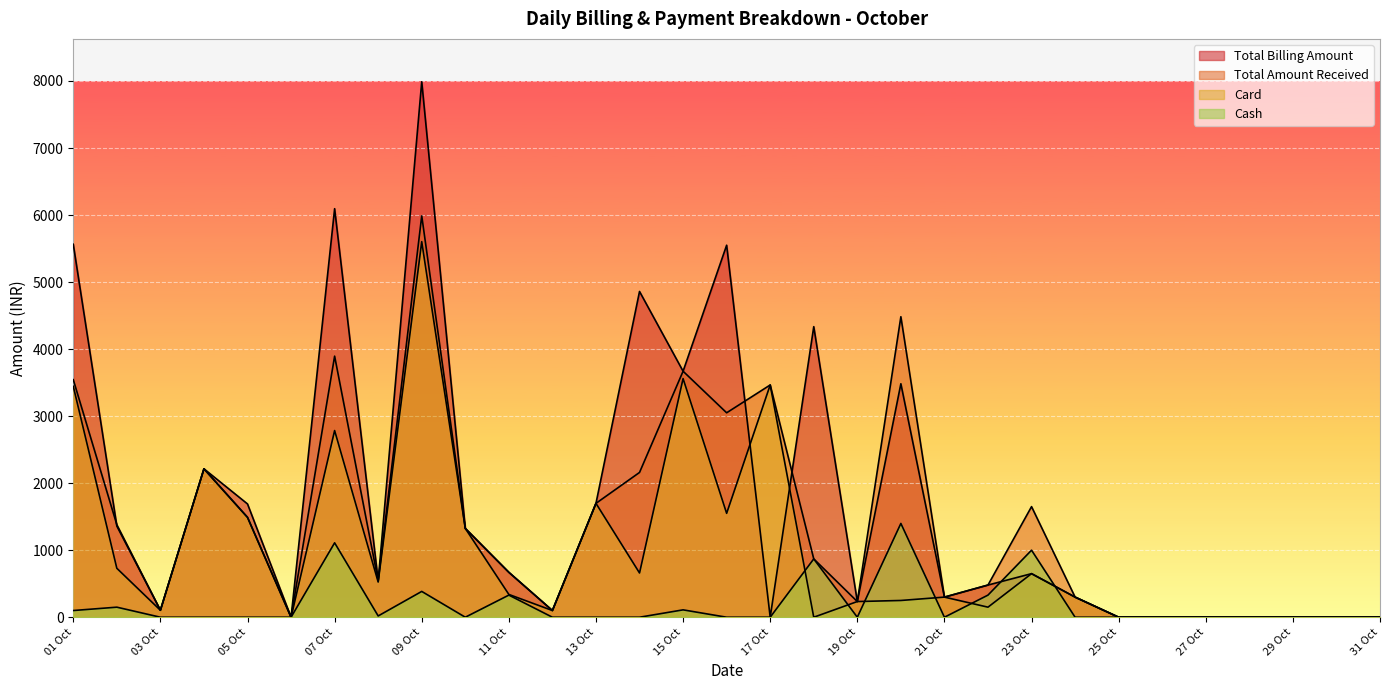

Which series has the largest range (max minus min)?

Total Billing Amount